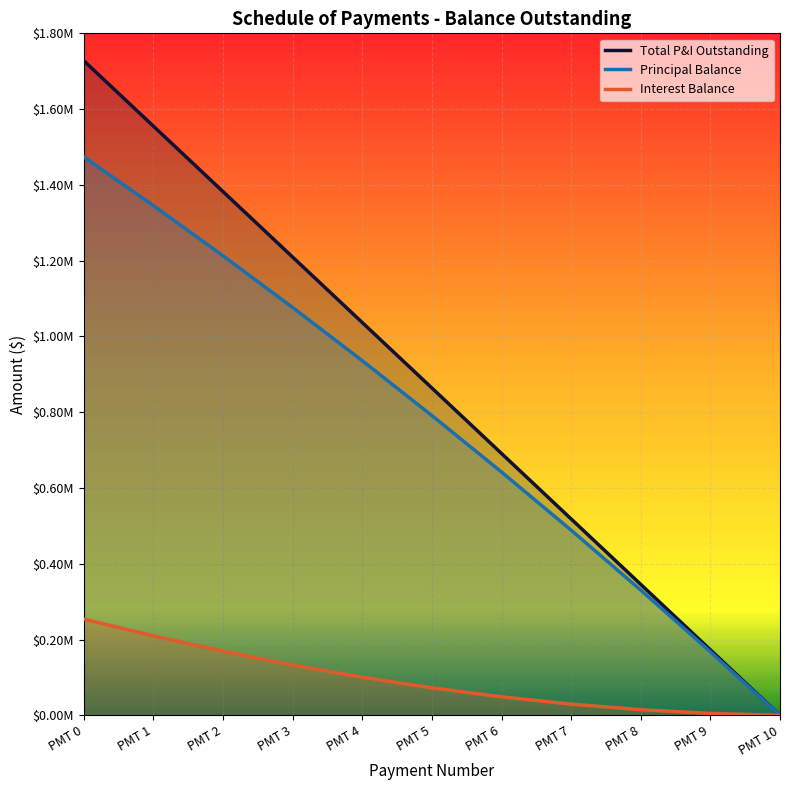

How many lines are shown in the chart?

3